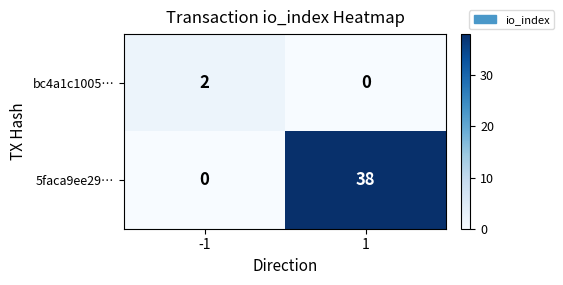

What is the difference between the 5faca9ee29… values at -1 and 1?

38